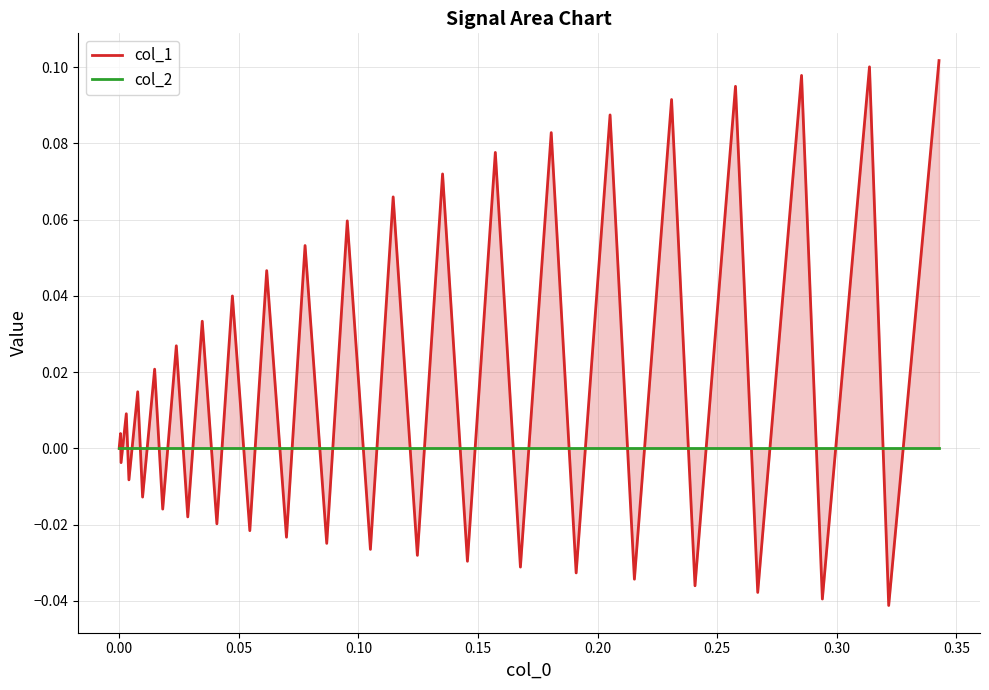

Does the chart display data point markers on the line(s)?

No